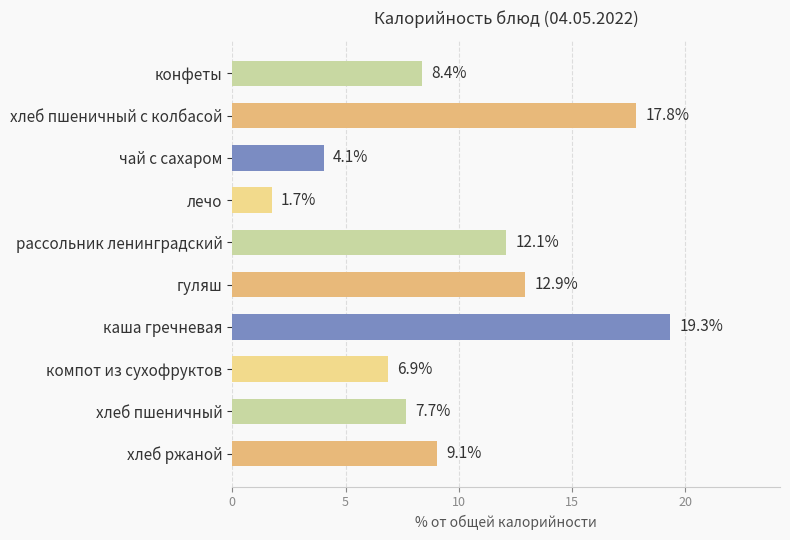

Rank the categories by value from lowest to highest.

лечо, чай с сахаром, компот из сухофруктов, хлеб пшеничный, конфеты, хлеб ржаной, рассольник ленинградский, гуляш, хлеб пшеничный с колбасой, каша гречневая